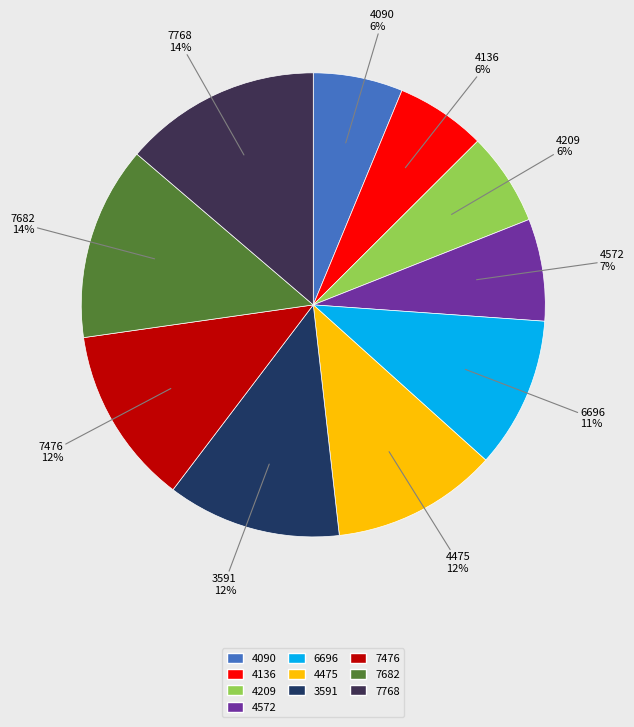

Which has a higher value, 7476 or 7768?

7768